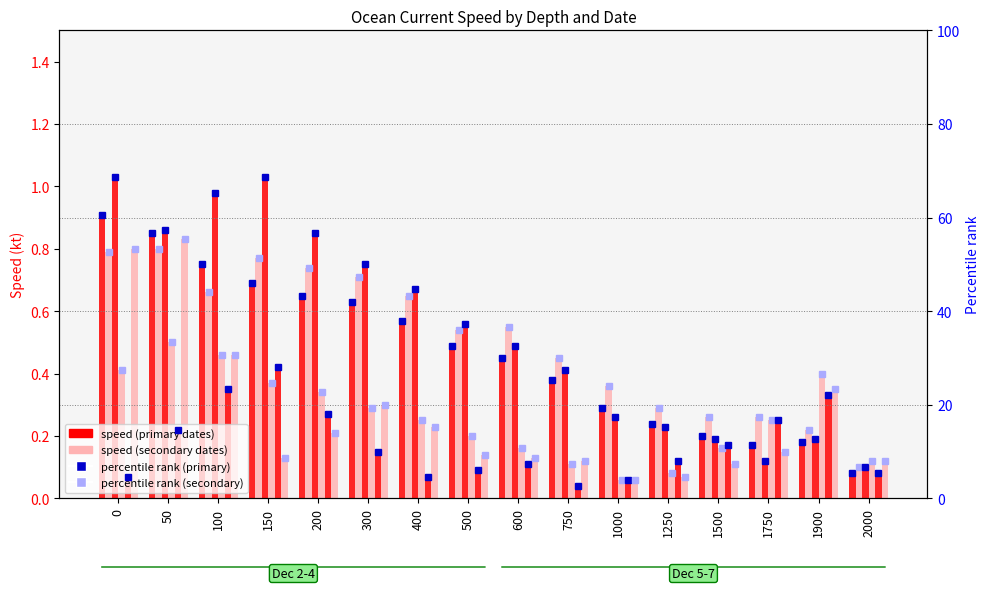

Which category has the lowest value across all series?

750